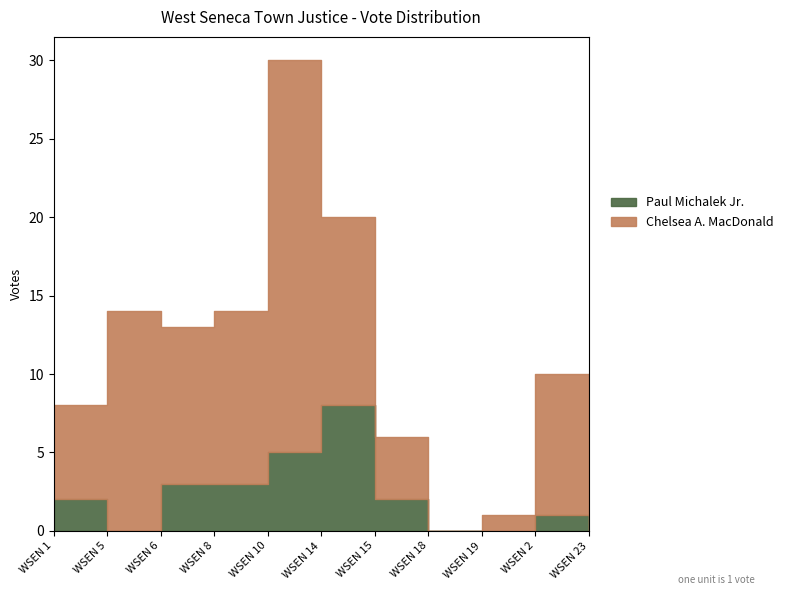

At which category does Paul Michalek Jr. reach its first local peak?

WSEN 14